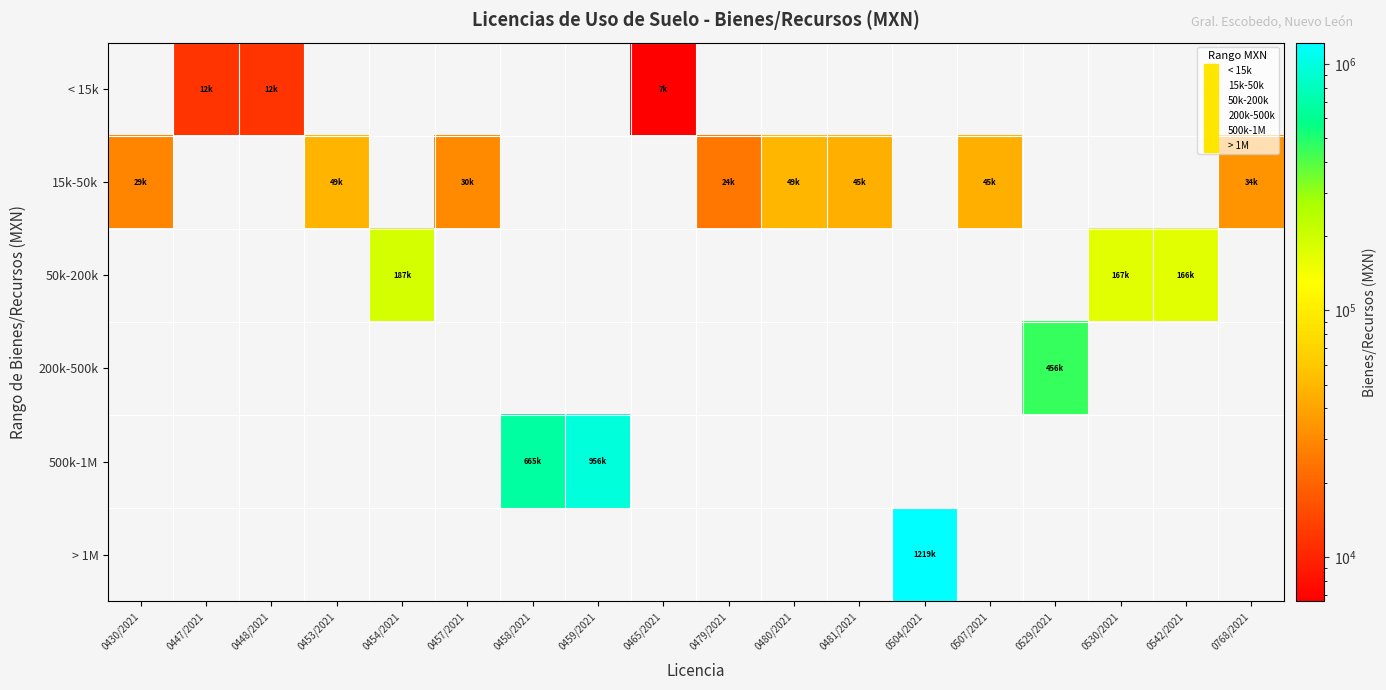

What is the total value across all series at 0457/2021?

30323.7